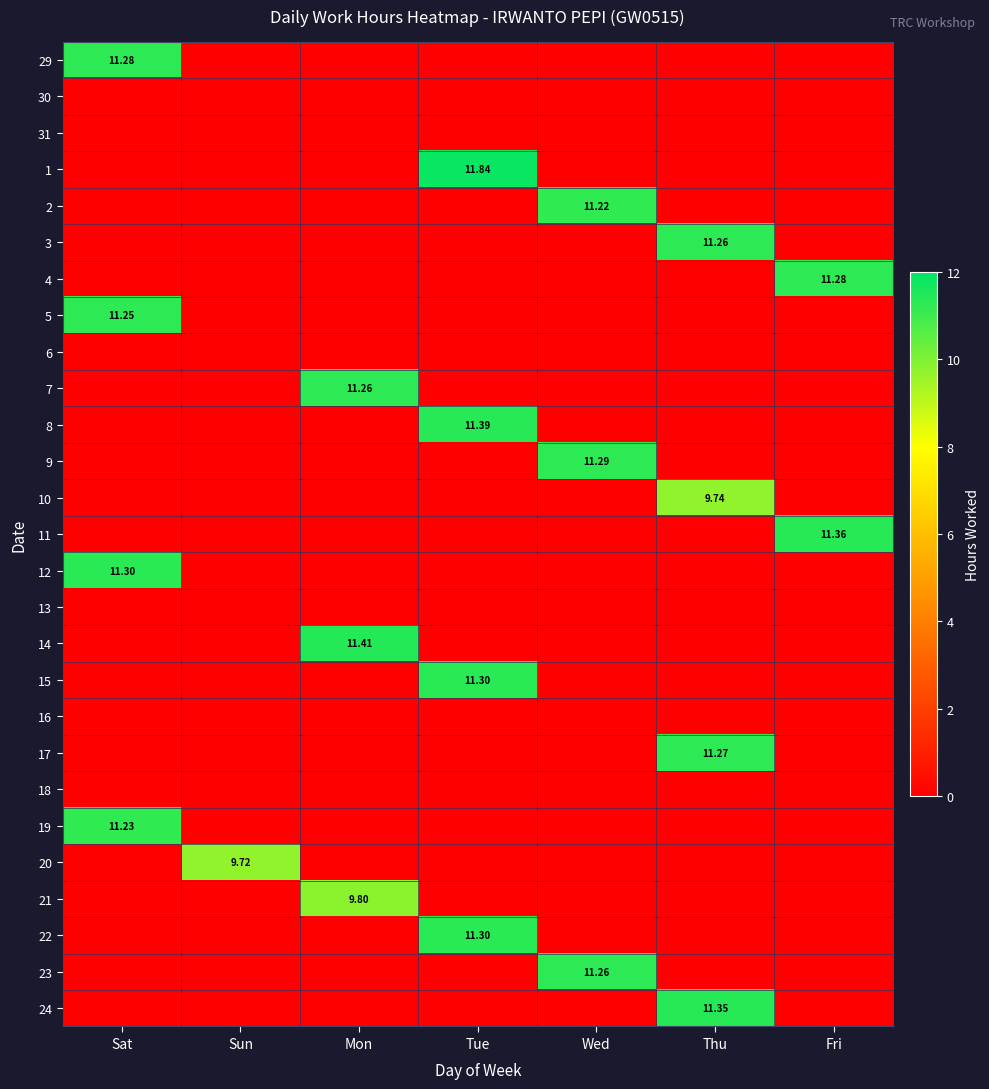

Count the number of categories in the chart.

7